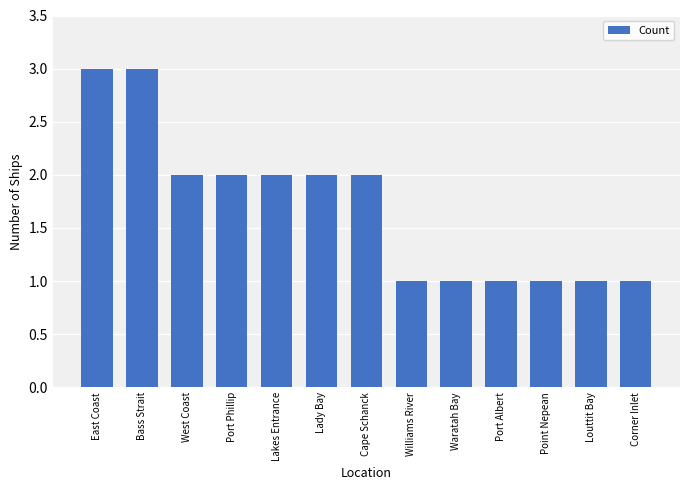

What is the label of the 7th bar from the right?

Cape Schanck